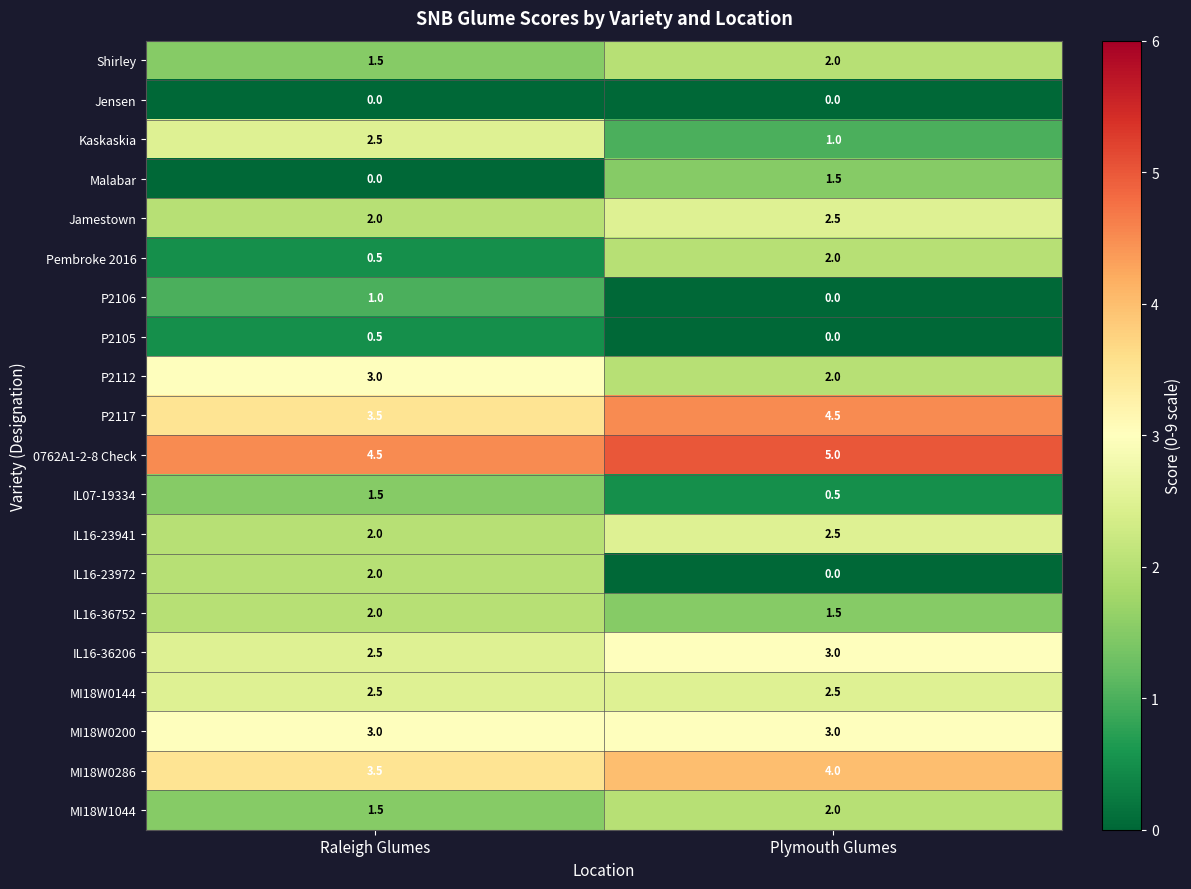

True or false: 0762A1-2-8 Check has a value of 6.8 at Raleigh Glumes.

False